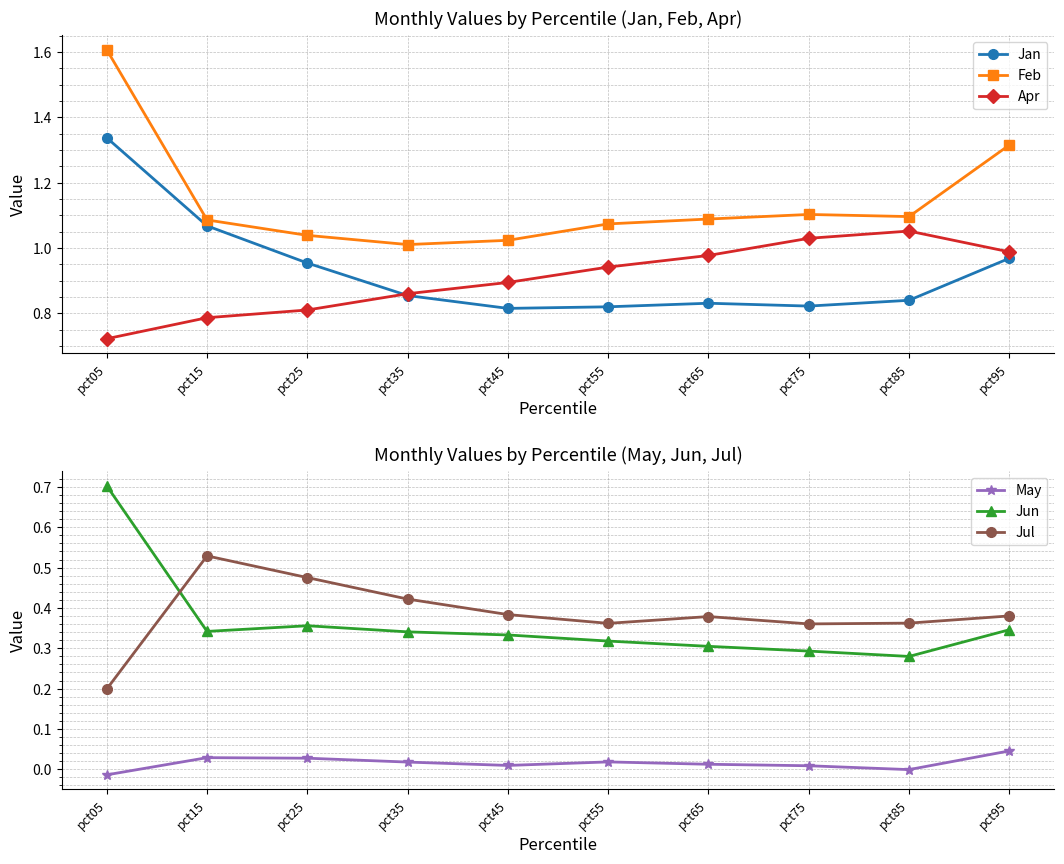

Between which two adjacent categories do Jun and Jul first intersect?

pct05 and pct15